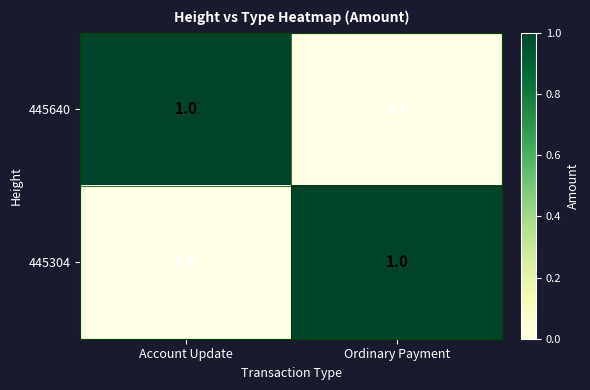

Reading right to left, extract all data points from this chart.

445640: Ordinary Payment=0	Account Update=1
445304: Ordinary Payment=1	Account Update=0